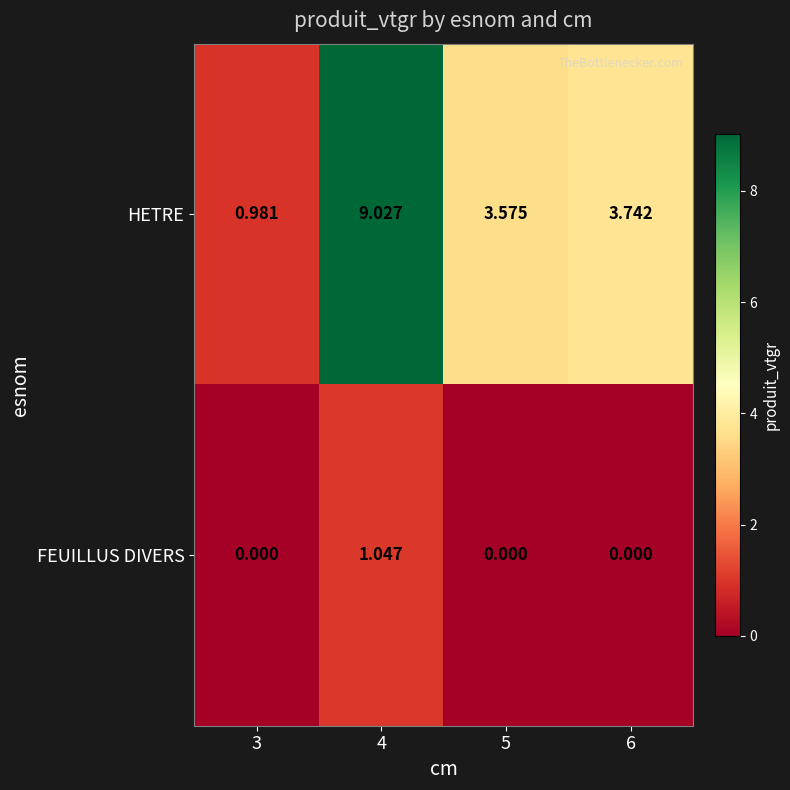

Which series has the largest total across all categories?

HETRE